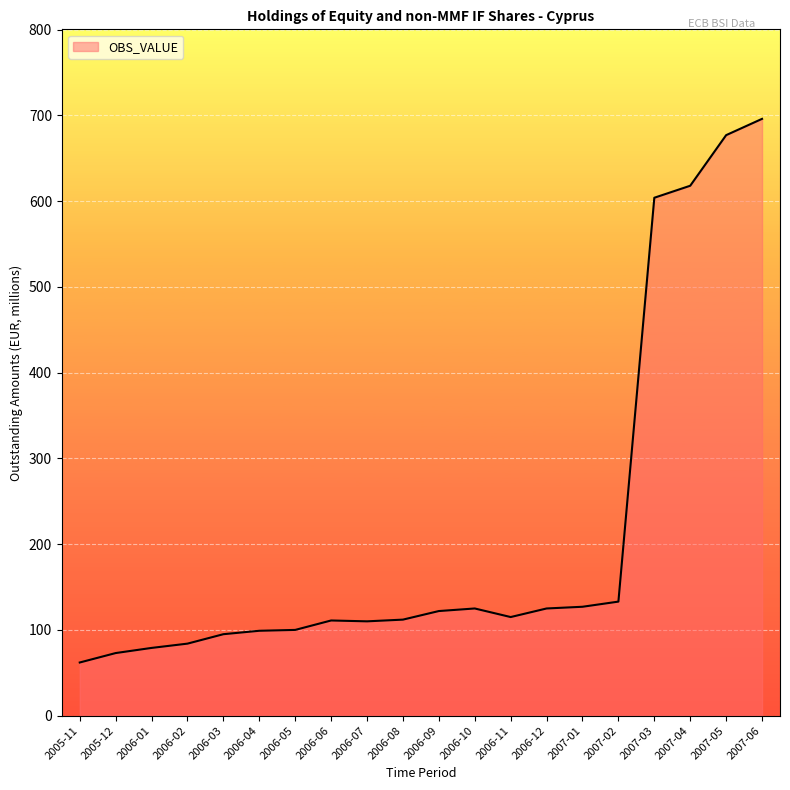

Is it true that the value at 2007-01 is 204?

False